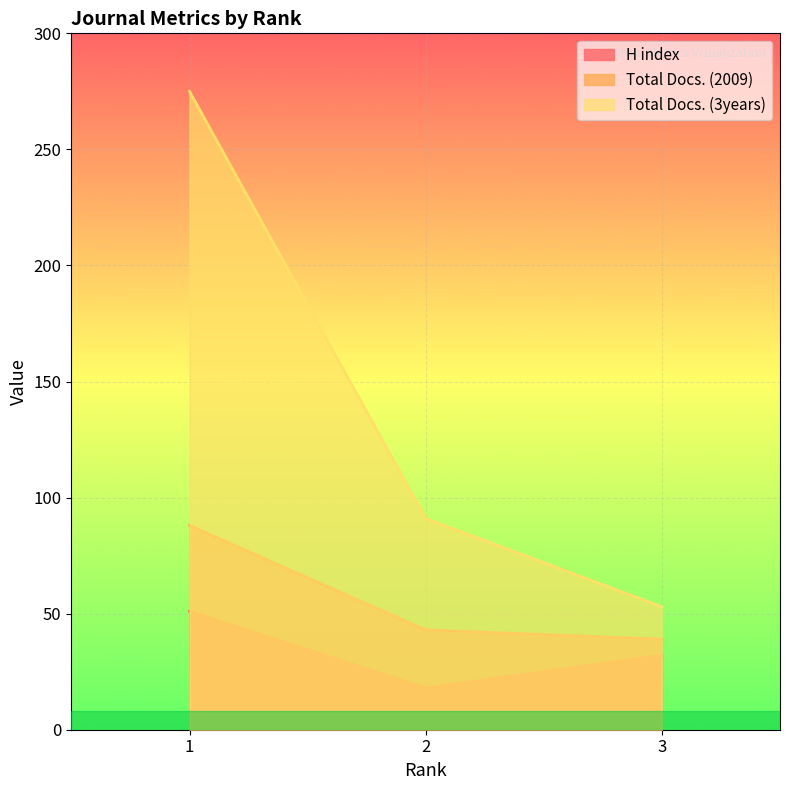

True or false: H index has a value of 51 at 1.

True